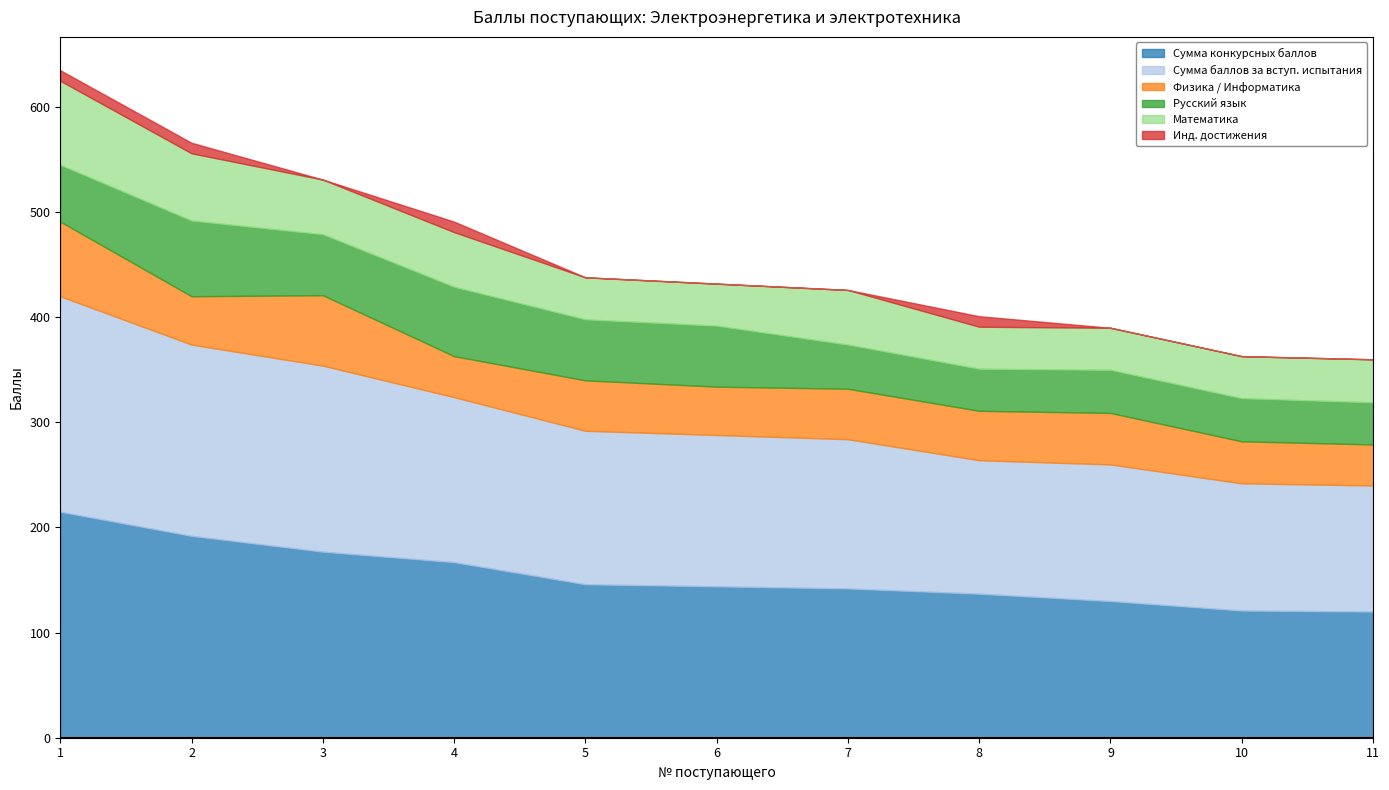

True or false: Сумма баллов за вступ. испытания has a value of 127 at 8.

True